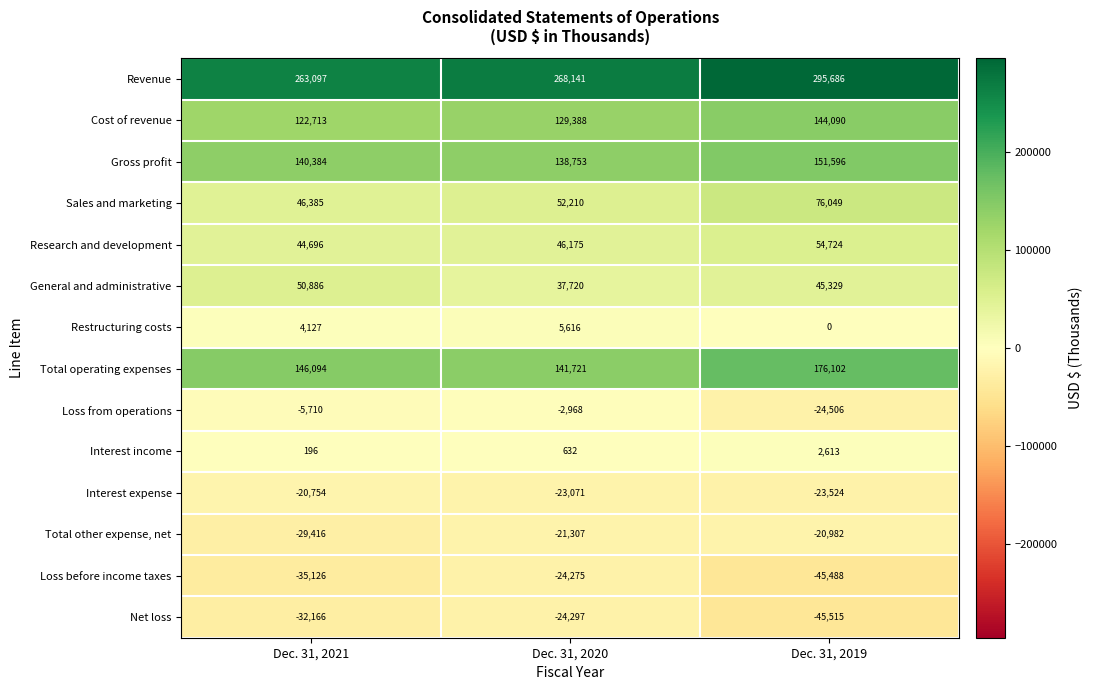

What is the difference between the highest and lowest values at Dec. 31, 2020?

292438